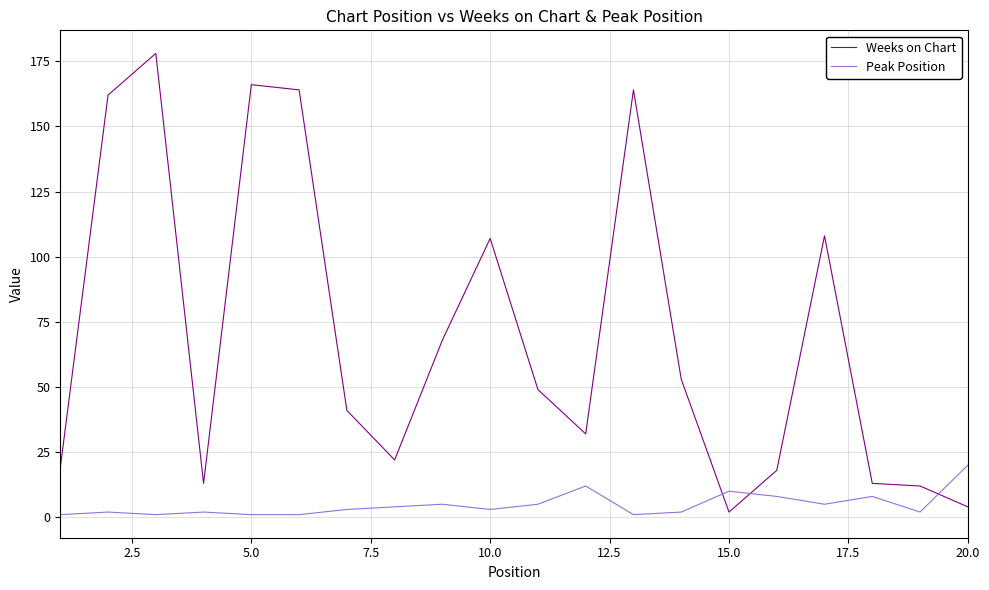

True or false: Peak Position and Weeks on Chart cross at least once.

True